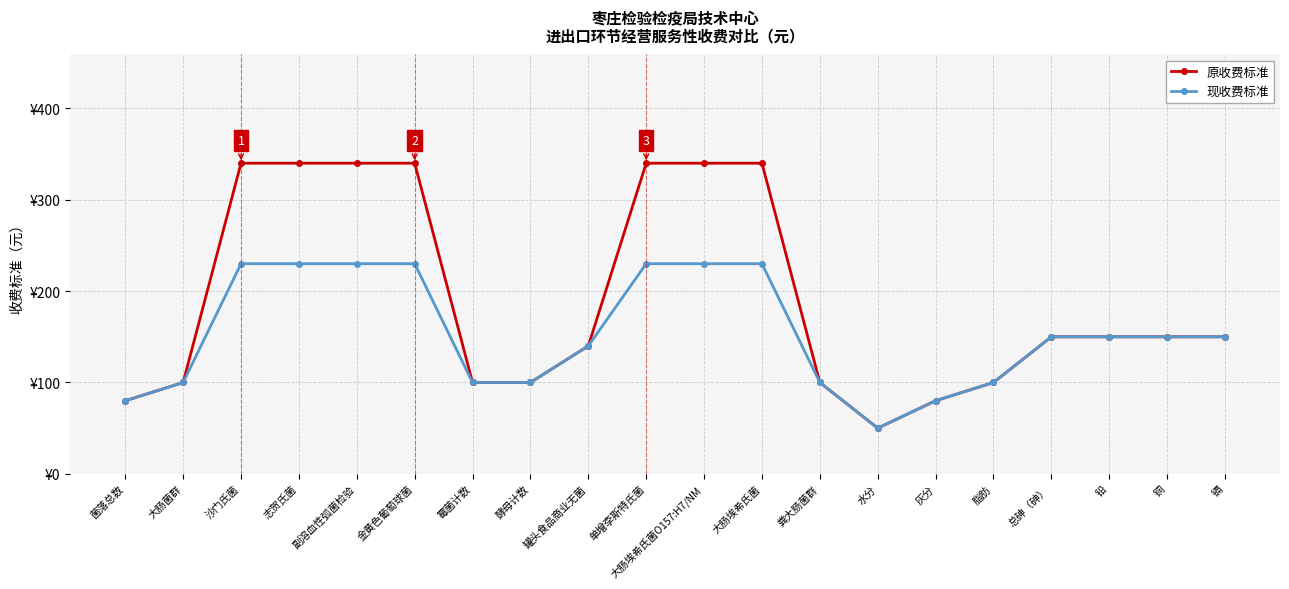

How many 现收费标准 values are between 100 and 230?

17